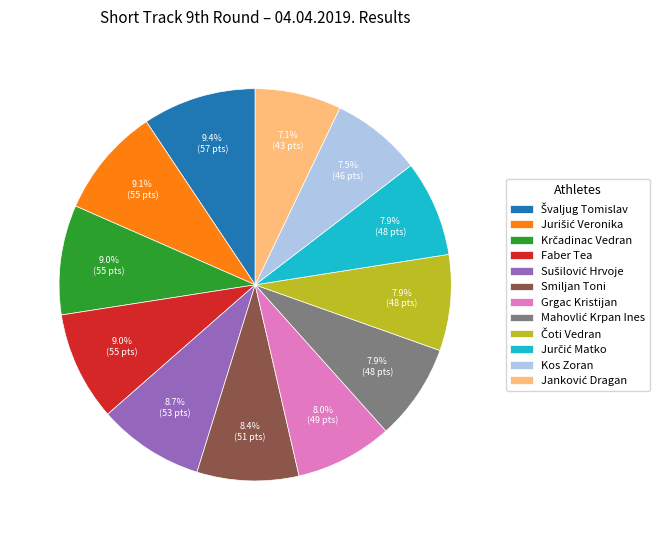

To the nearest percent, what is the difference between the largest and smallest slice percentages?

2%